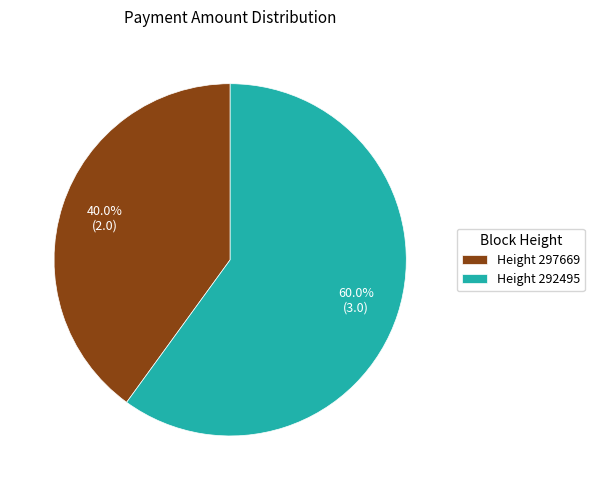

To the nearest percent, what is the average slice percentage?

50%